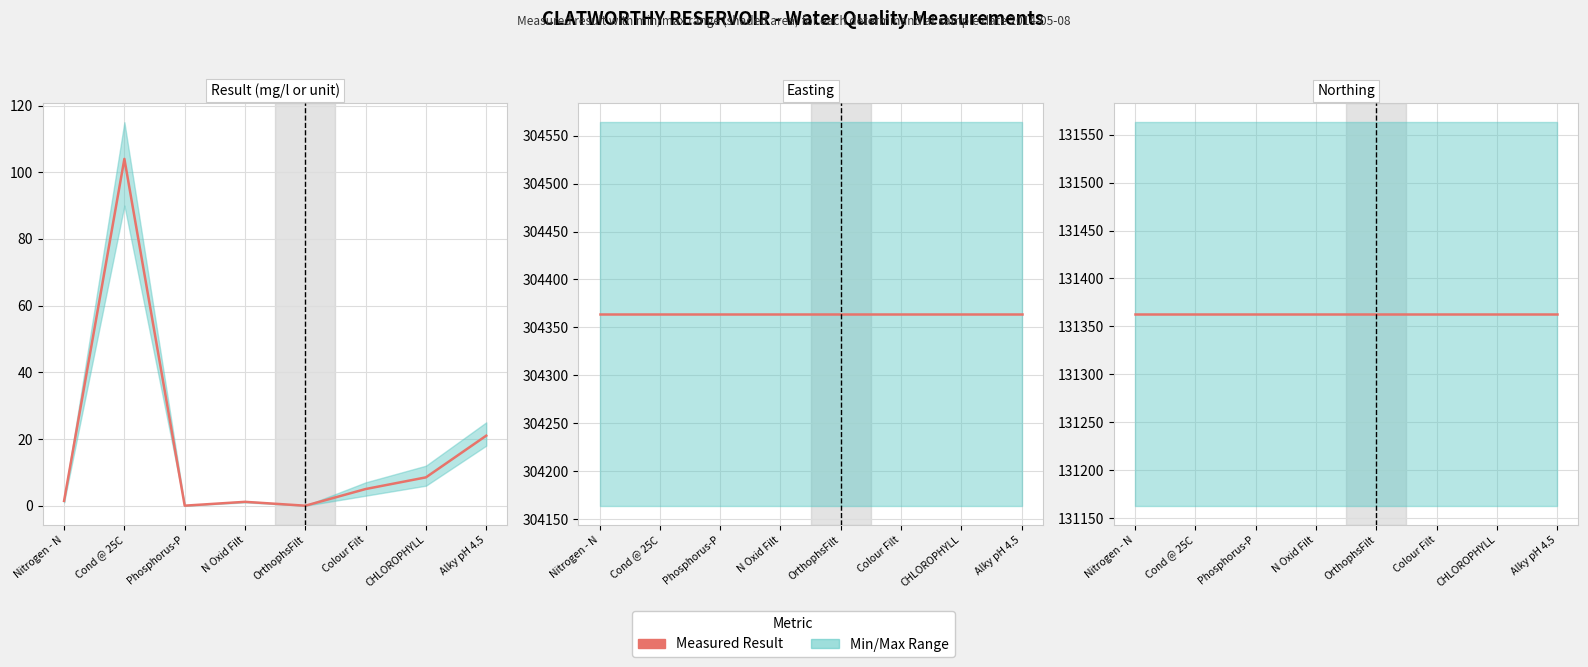

What is the approximate value of Northing at Phosphorus-P?

131363.0